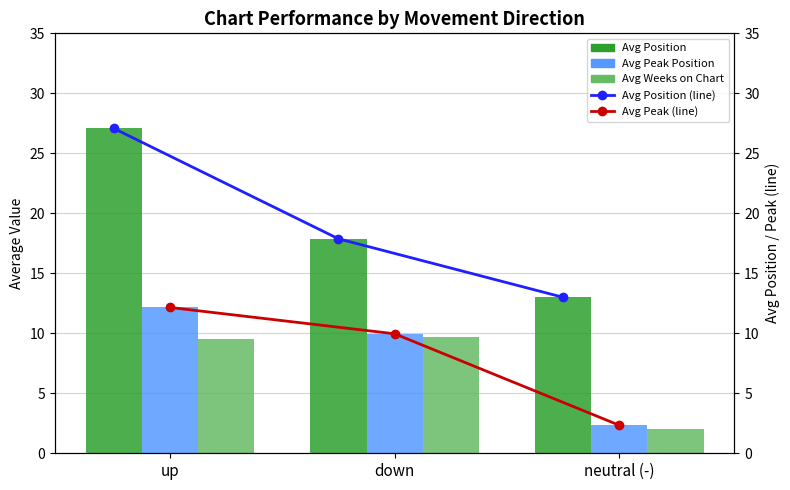

What is the difference between the maximum and minimum values in the Avg Position series?

14.1